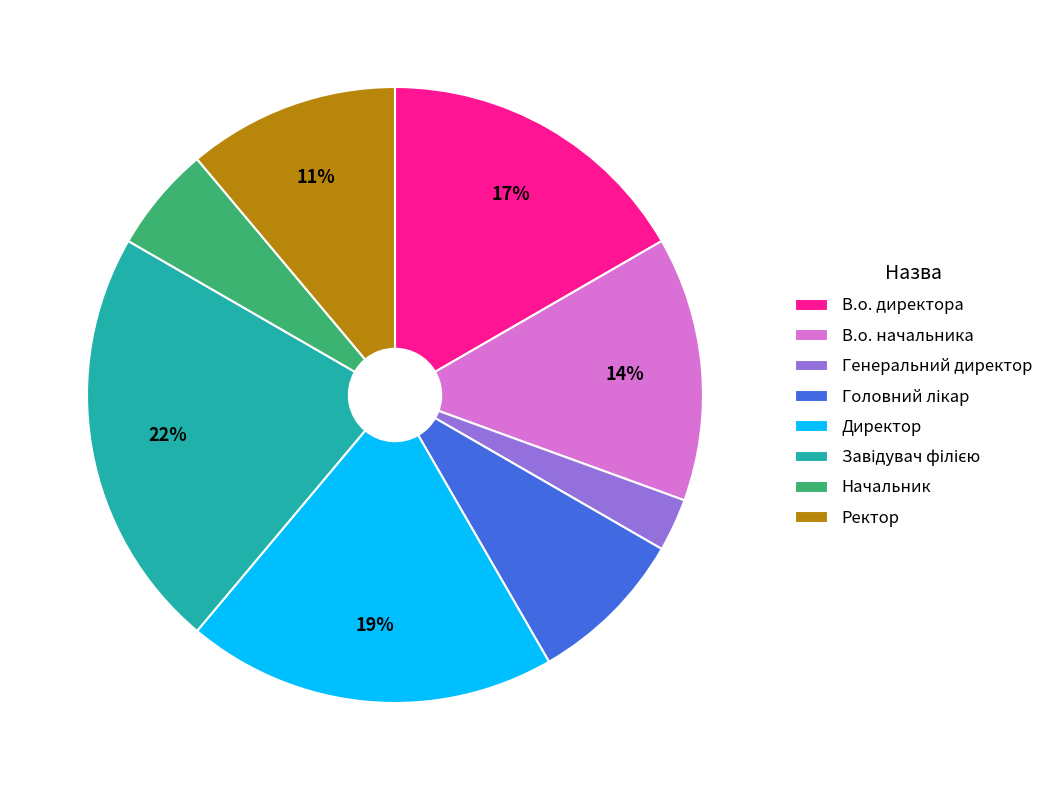

What percentage is the Генеральний директор slice, to the nearest percent?

3%